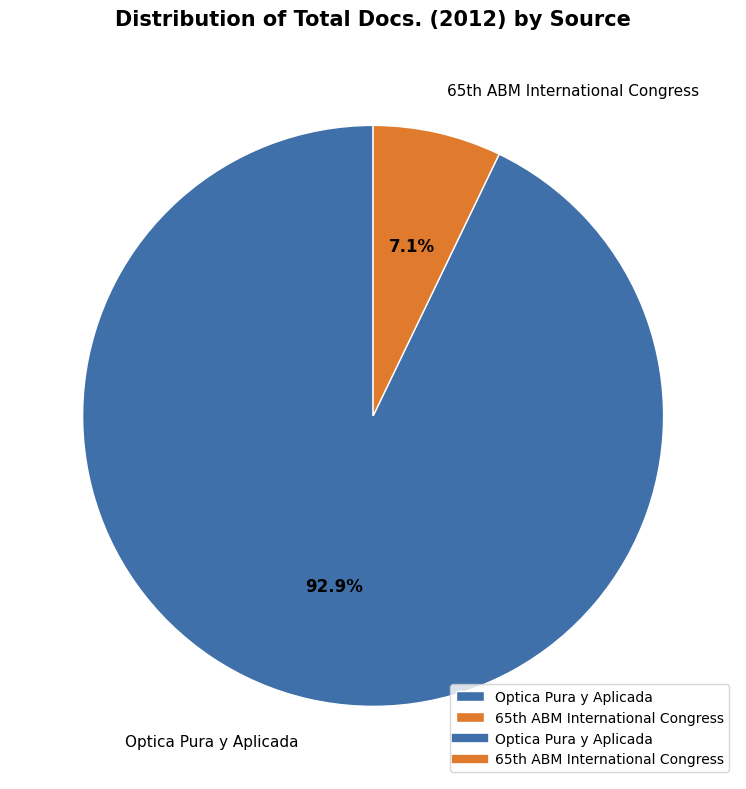

Is there a majority slice in this chart?

Yes